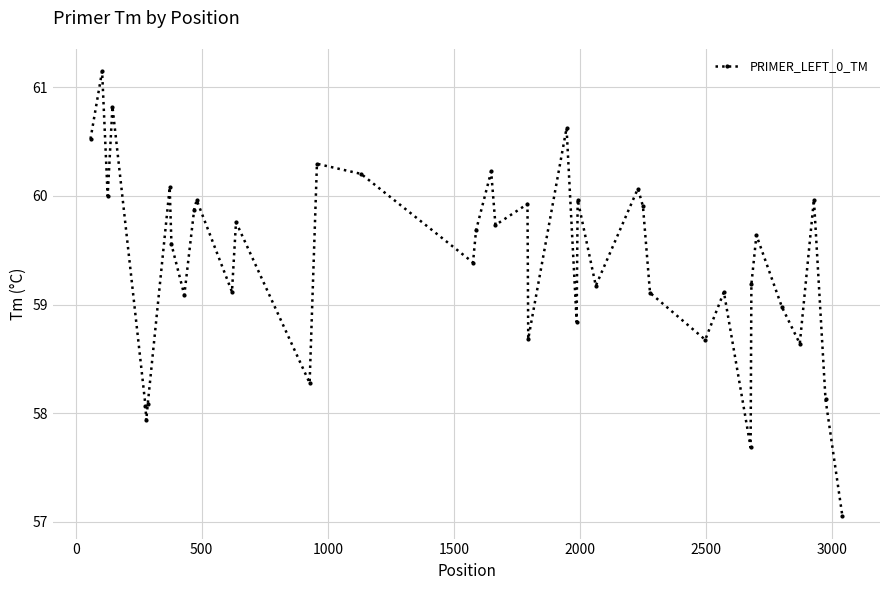

How many interior local valleys (lower than both neighbors) does the data have?

13